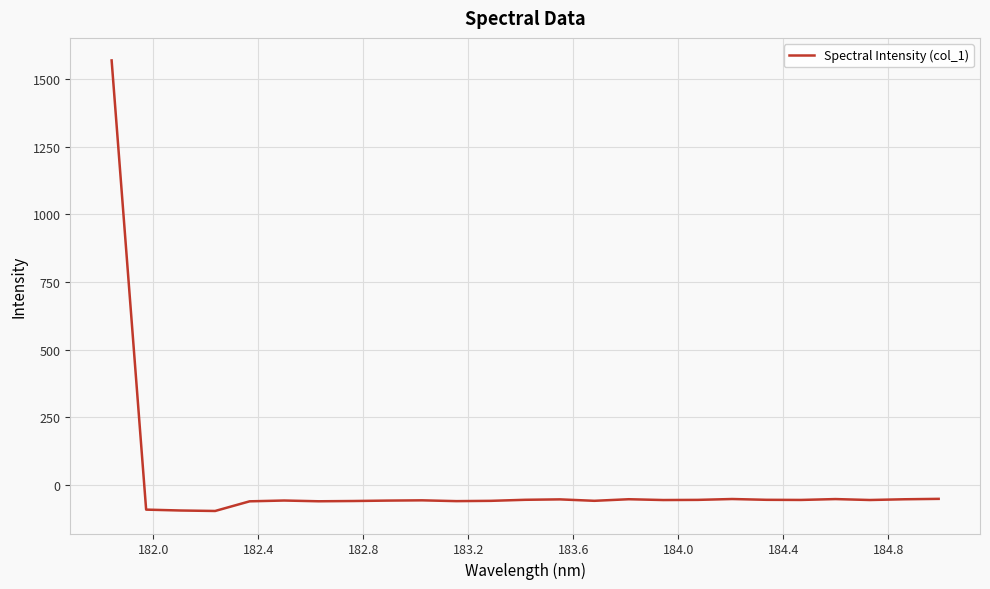

What is the minimum value shown in the chart?

-97.0